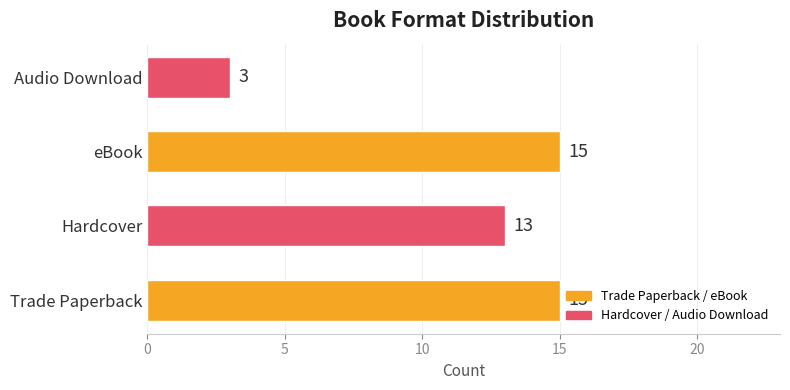

What is the maximum value shown in the chart?

15